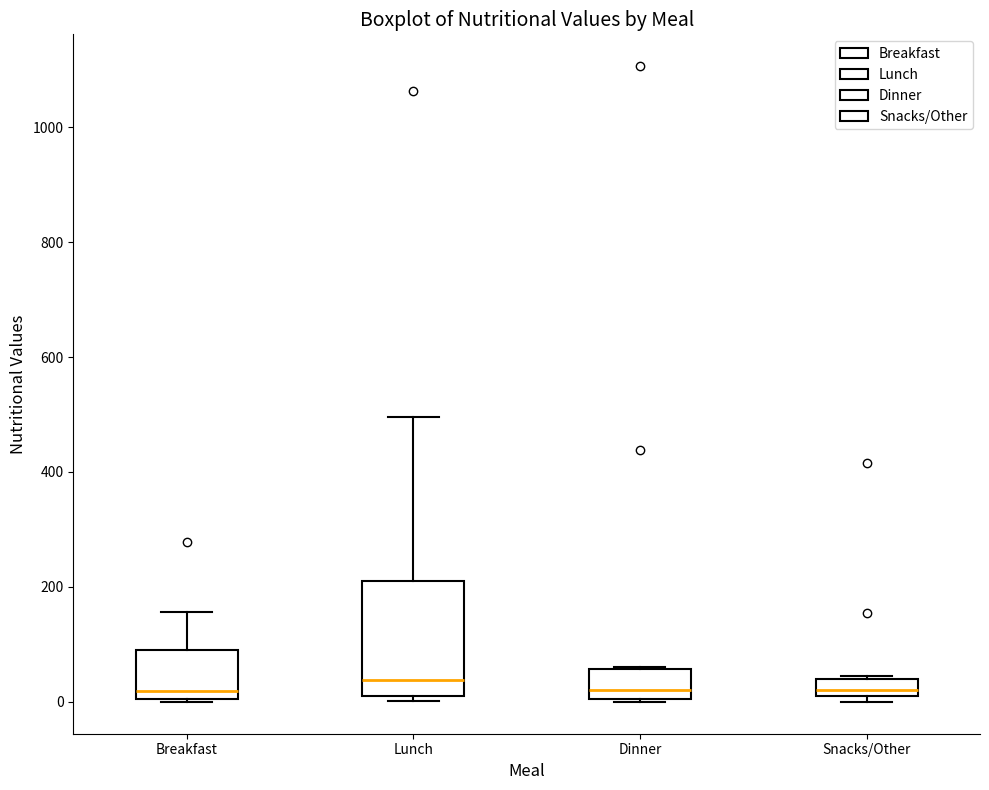

Where does the median line of the box for Dinner sit on the y-axis? The values are not printed on the chart, so give them approximately, as read against the axis.

20